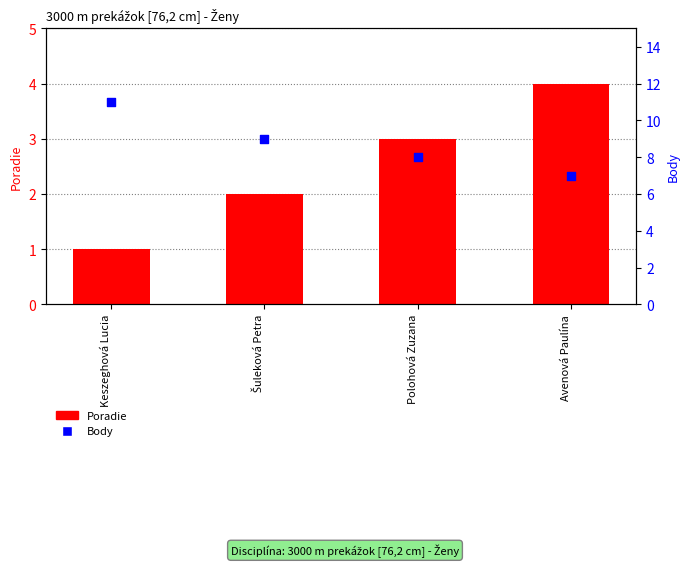

Which series contains the highest Y value?

Body